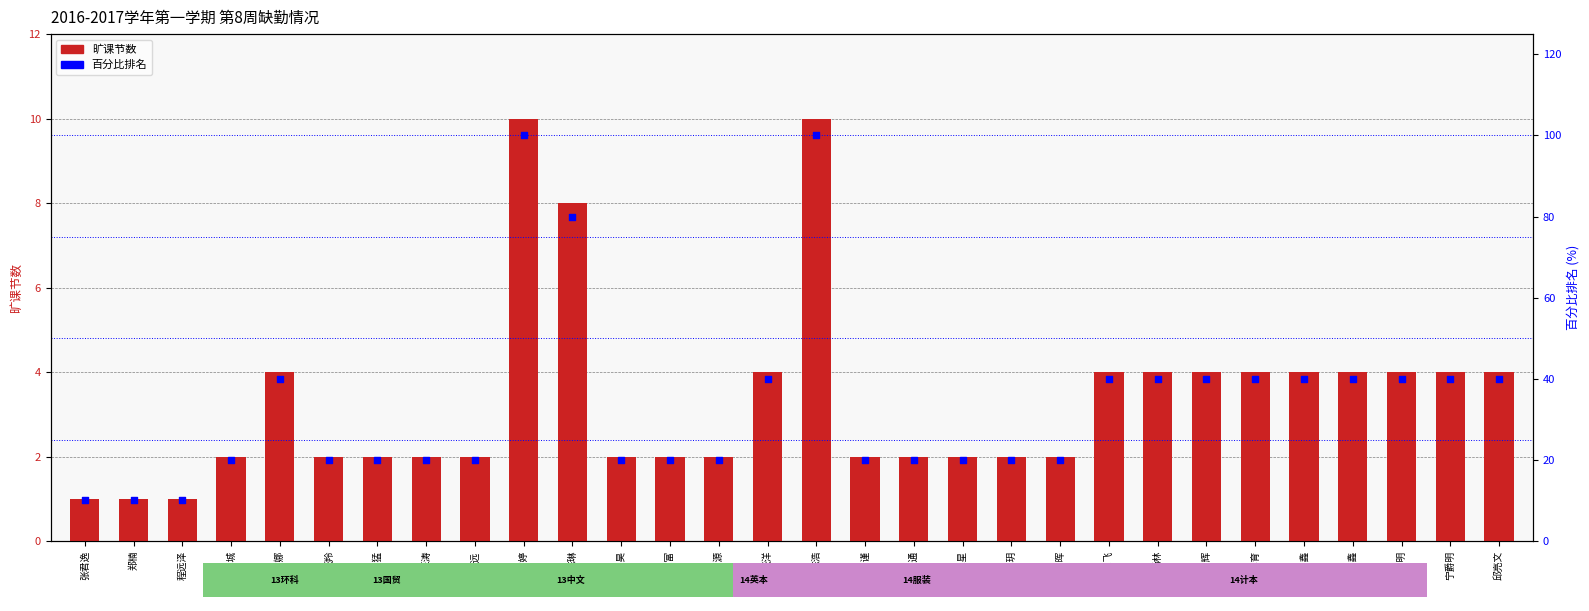

Which series contains the lowest Y value?

旷课节数